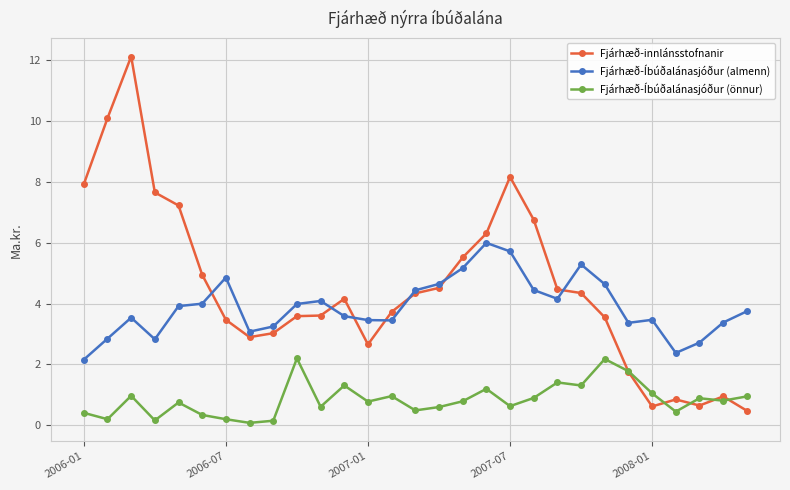

Which series has the largest total across all categories?

Fjárhæð-innlánsstofnanir